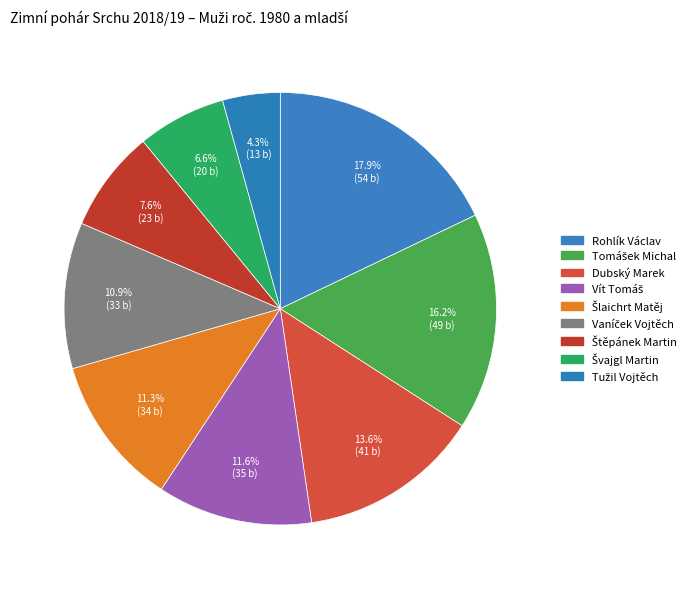

How many segments does this pie chart have?

9